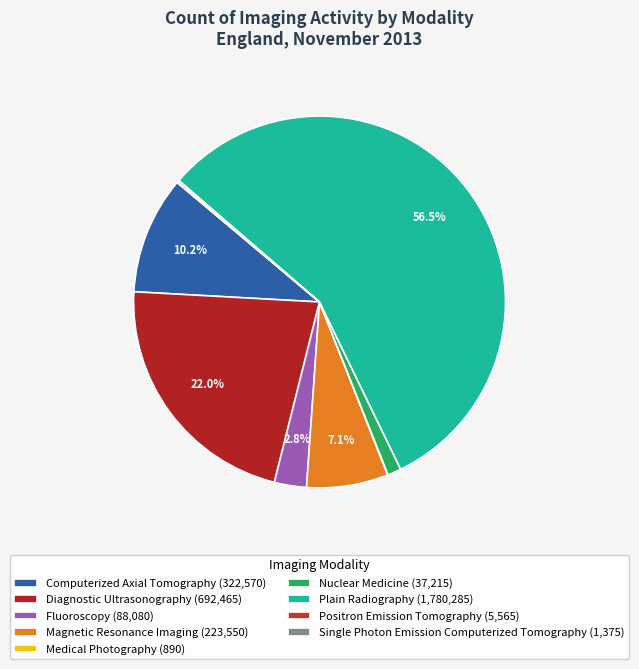

Is Computerized Axial Tomography the majority of the pie?

No